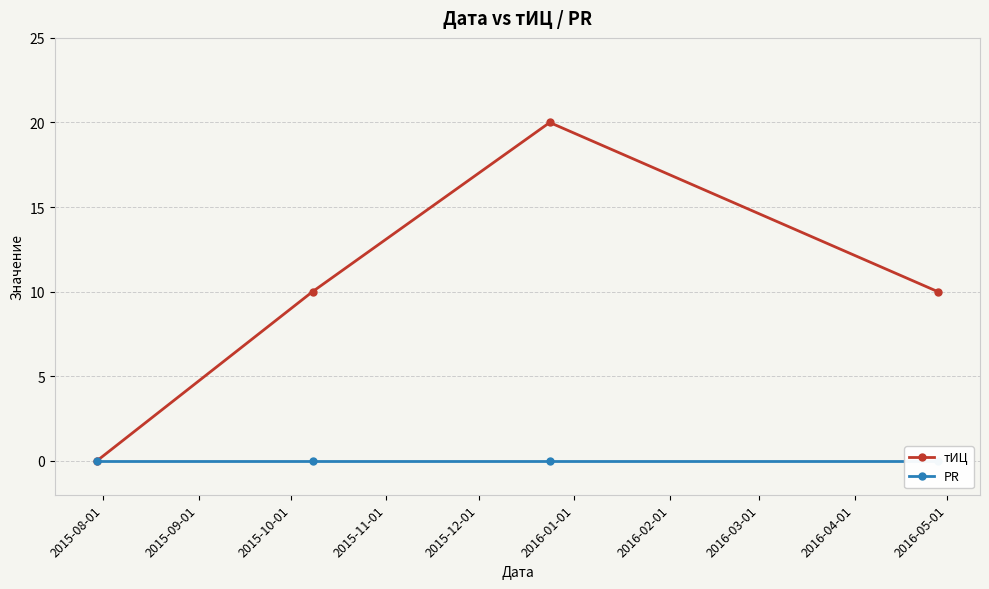

What is the value of the тИЦ point at the 3rd from the left?

20